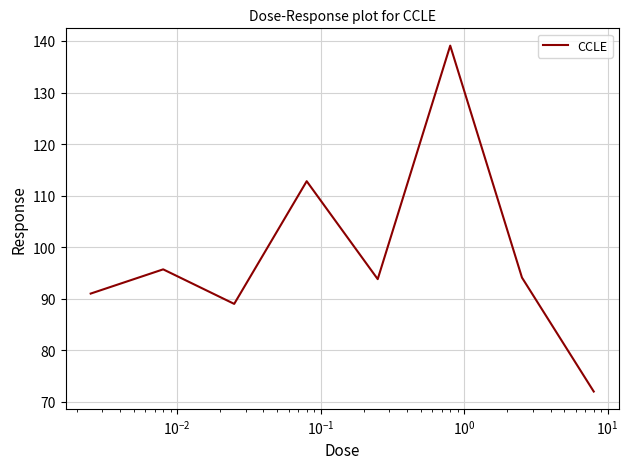

True or false: there are more than 0 points higher than both neighbors.

True